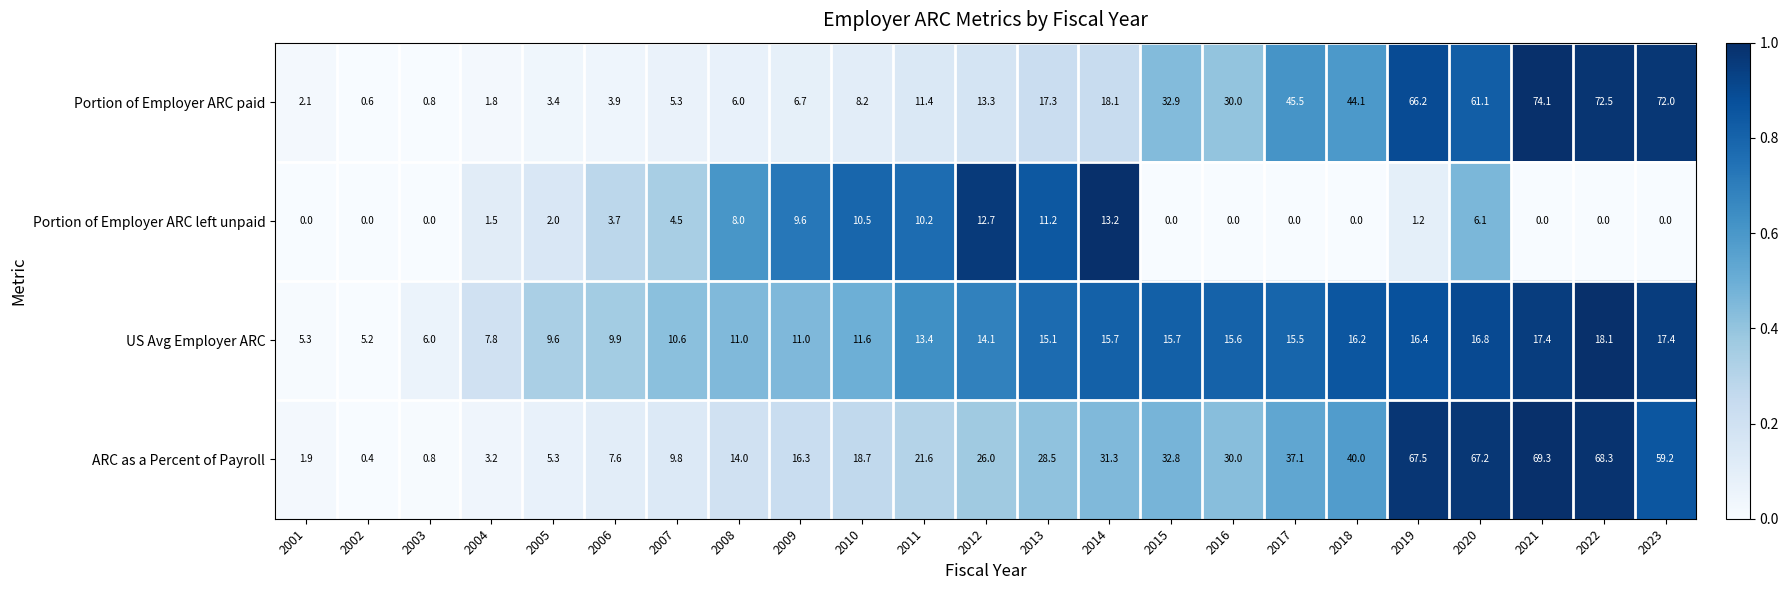

The value of Portion of Employer ARC paid at 2018 is 44.1. True or false?

True